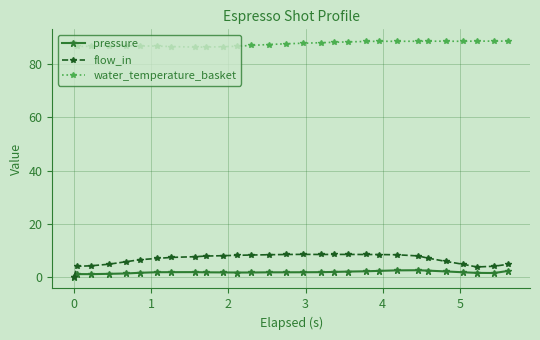

Which series has the largest range (max minus min)?

flow_in